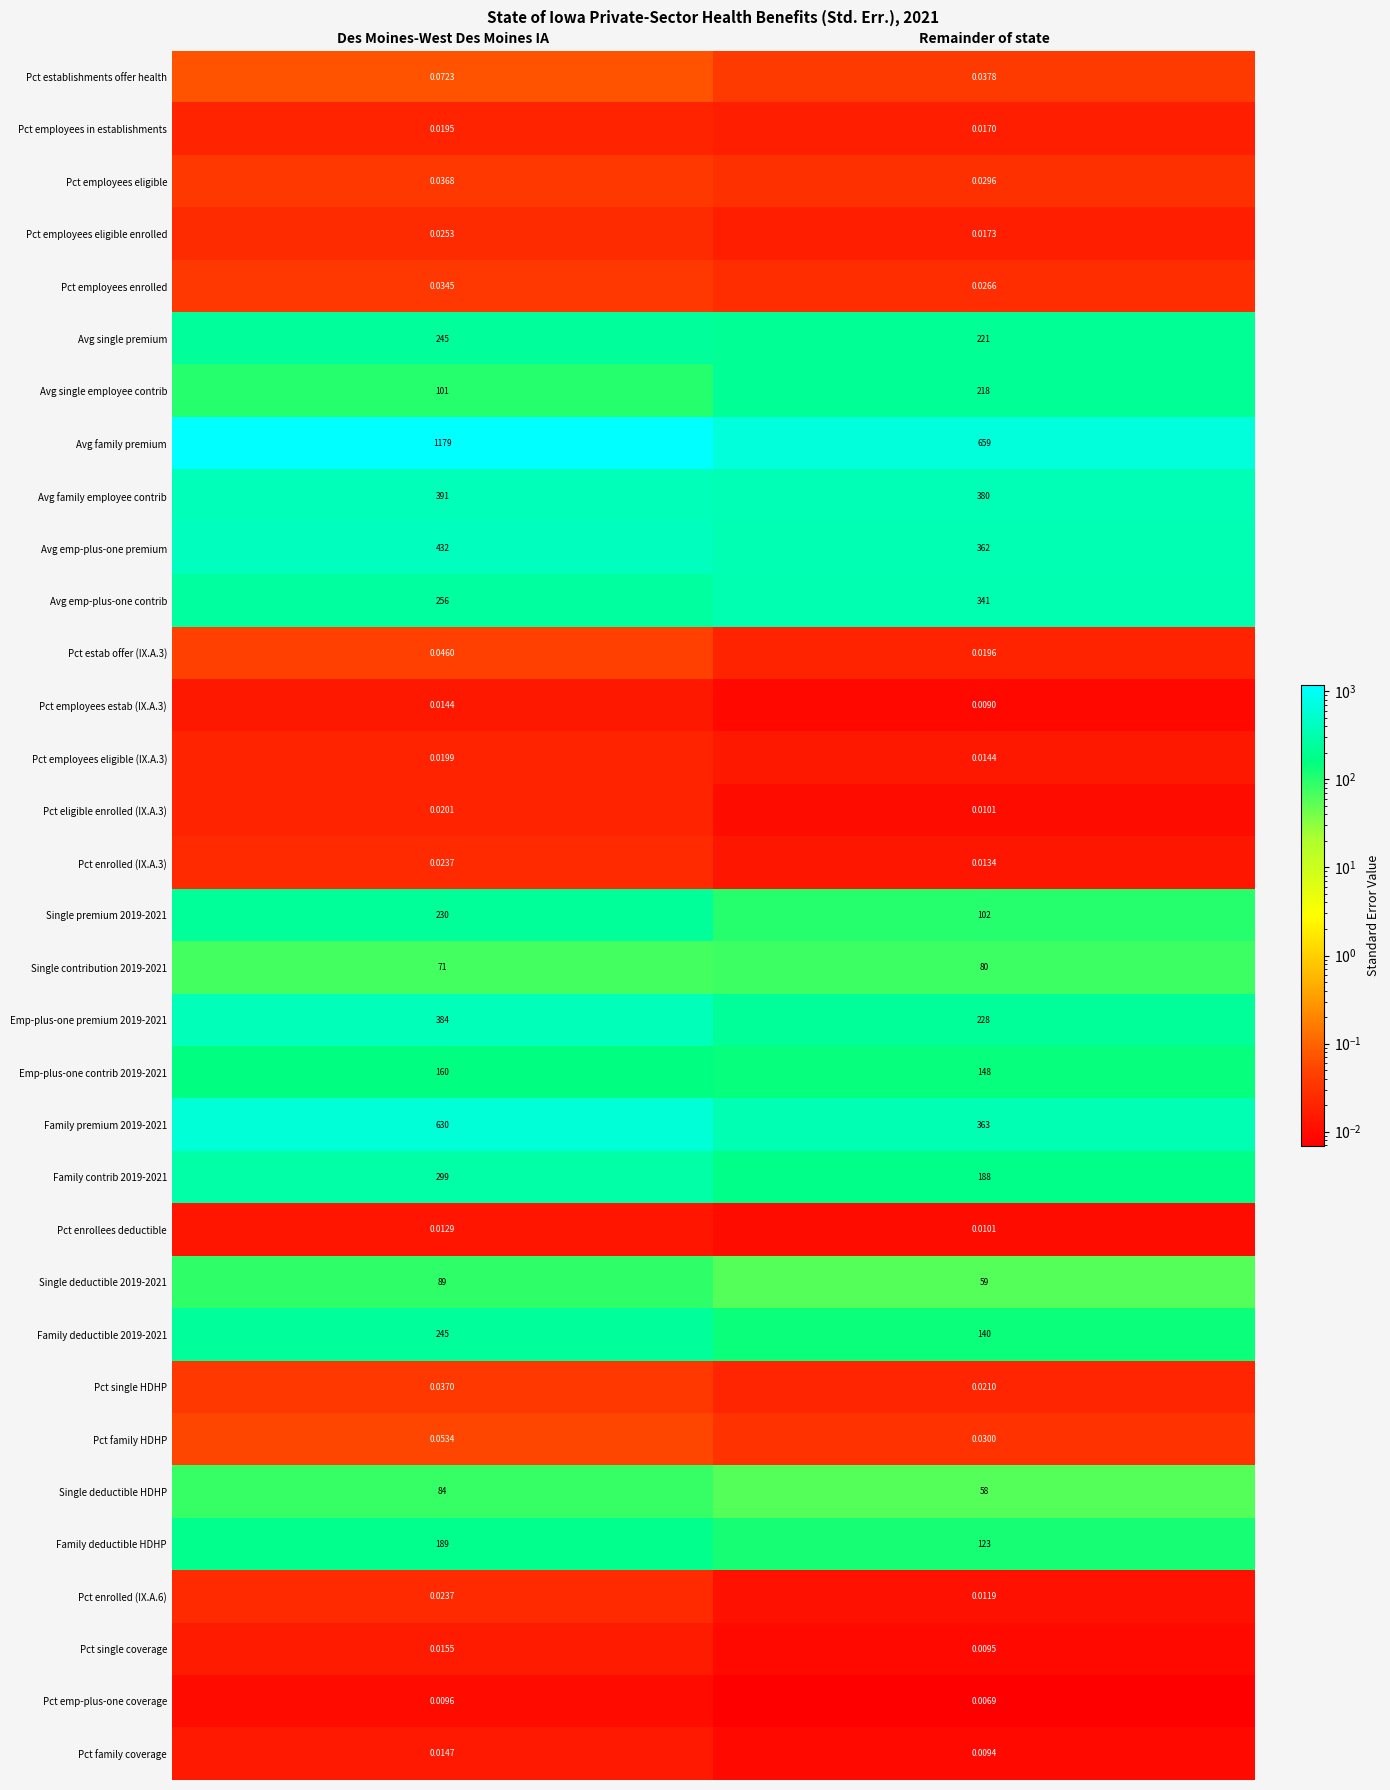

Which series changed the most between Des Moines-West Des Moines IA and Remainder of state?

Avg family premium